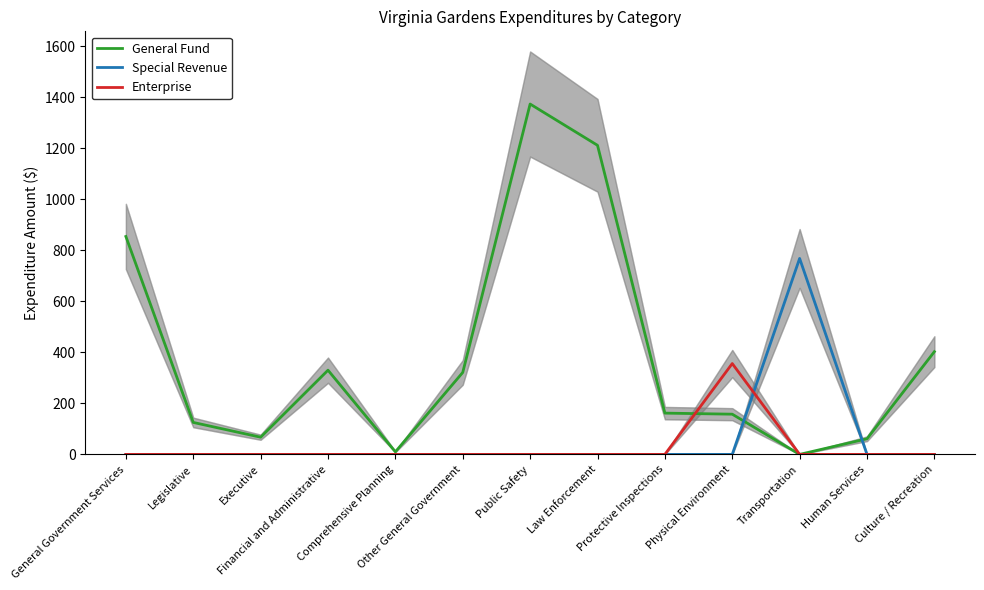

Which series has the widest spread of values?

General Fund